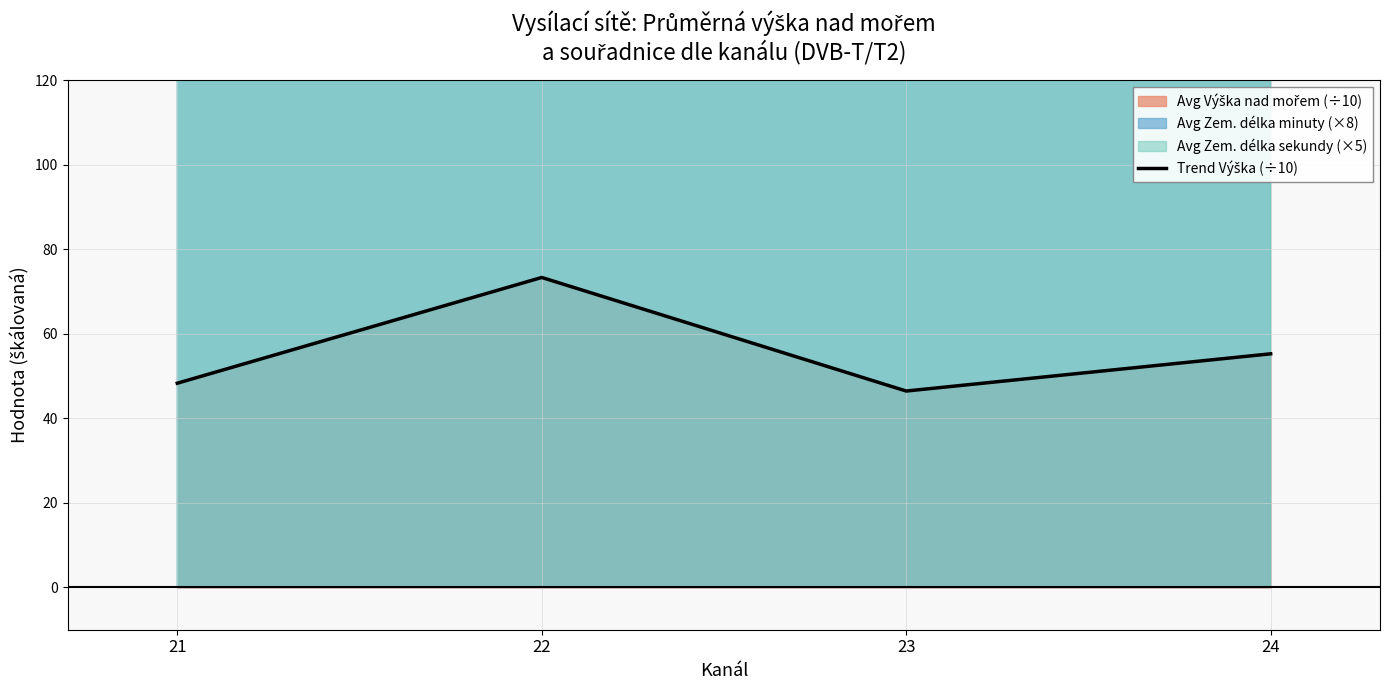

What is the average value?

55.9